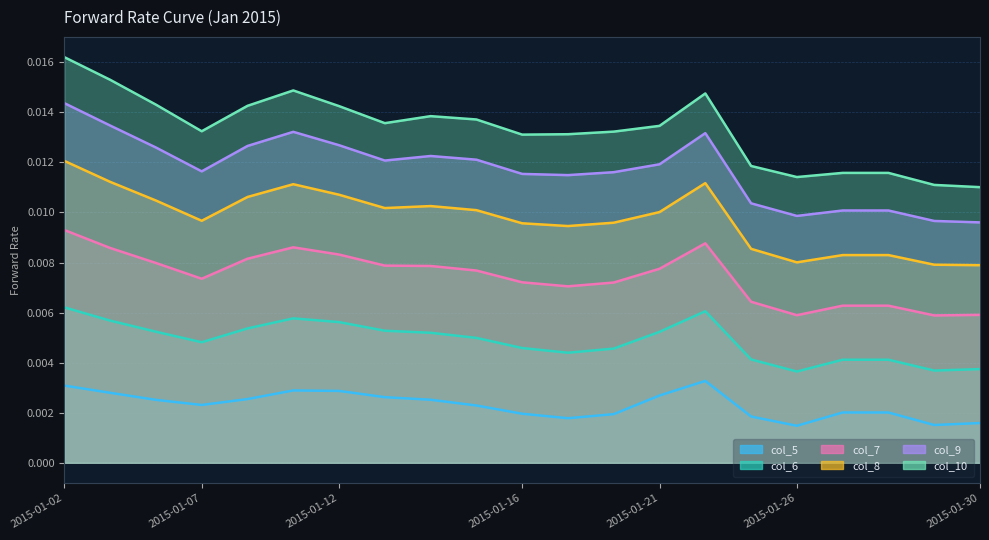

Rank the series by their maximum value, from lowest to highest.

col_5, col_6, col_7, col_8, col_9, col_10